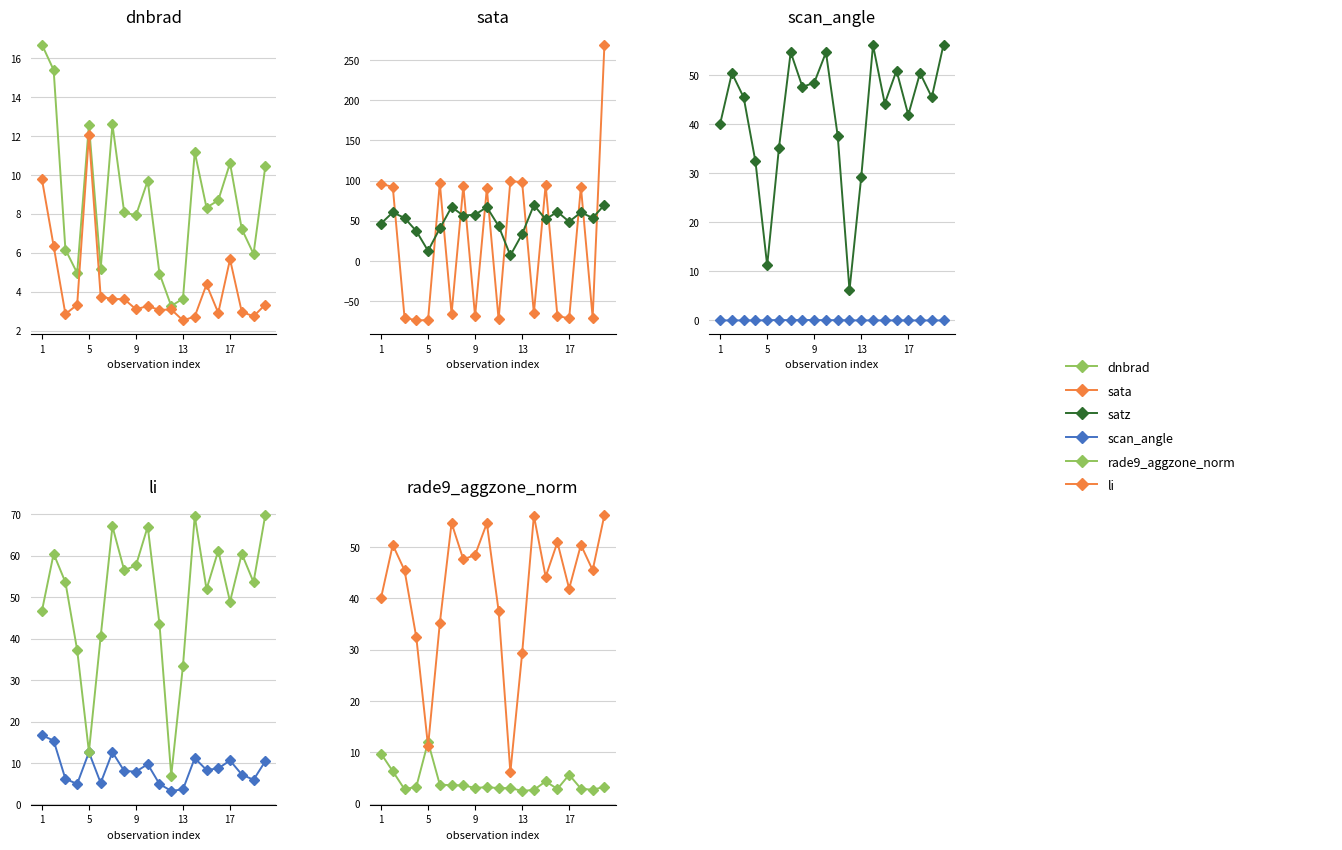

What is the value of the satz point at the 17th from the left?

48.9